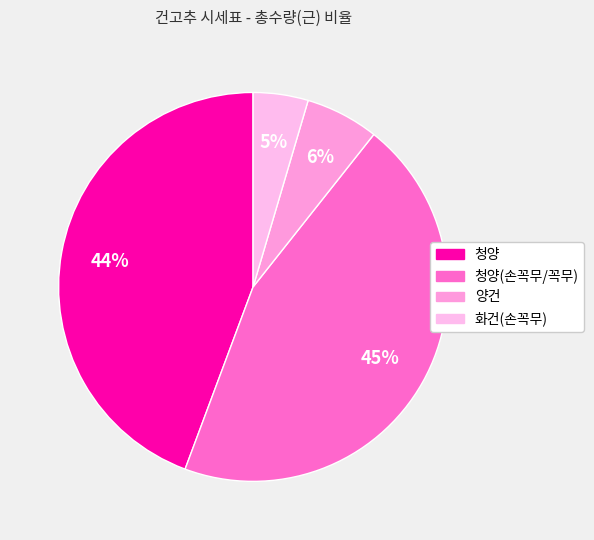

The 화건(손꼭무) slice represents 5% of the pie. True or false?

True